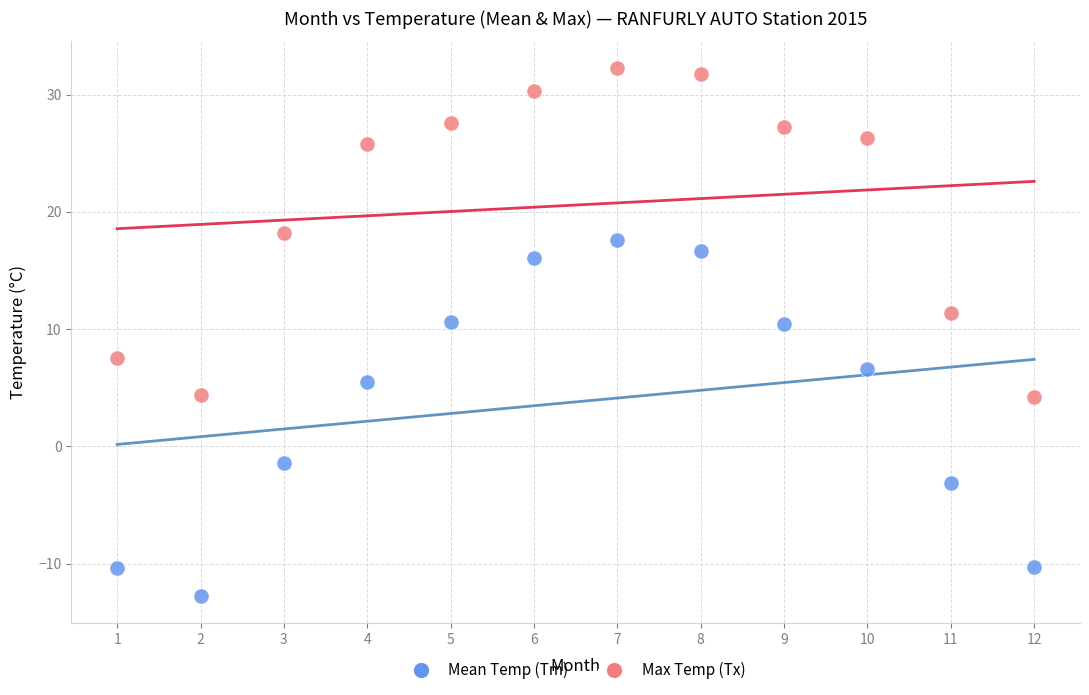

Which series reaches the minimum Y coordinate?

Mean Temp (Tm)